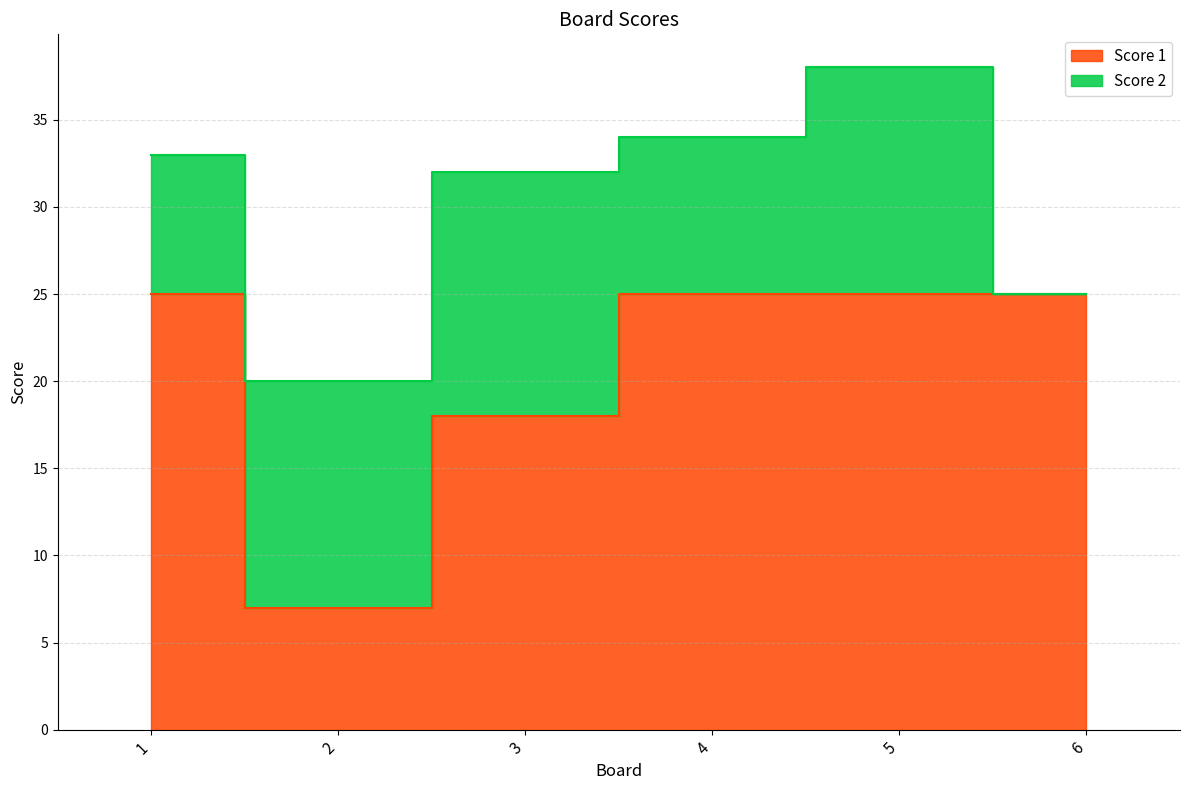

List the labels in order of value, smallest first.

2, 3, 1, 4, 5, 6